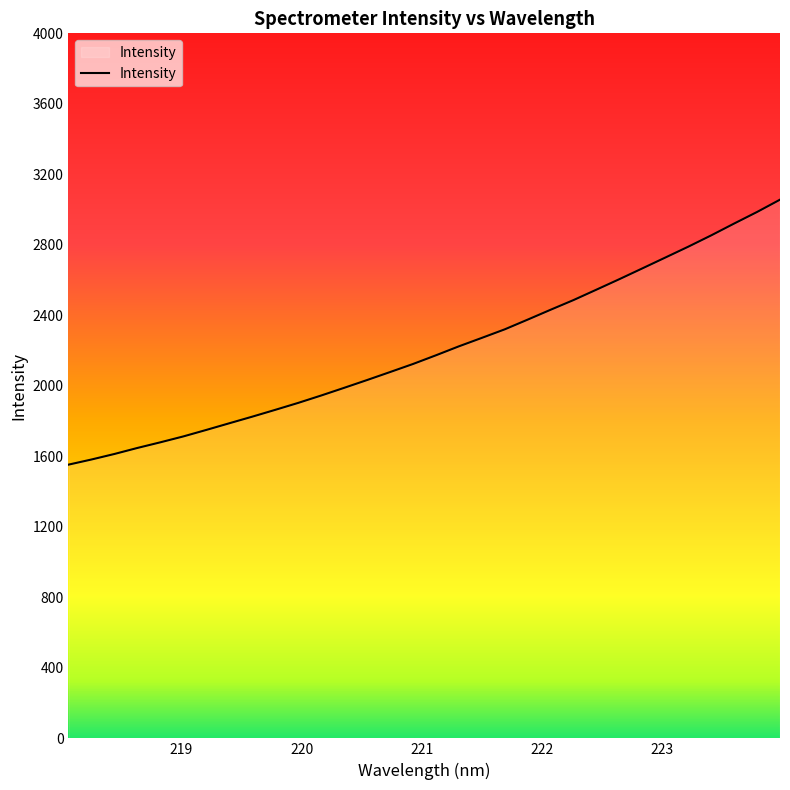

What is the maximum value shown in the chart?

3056.3